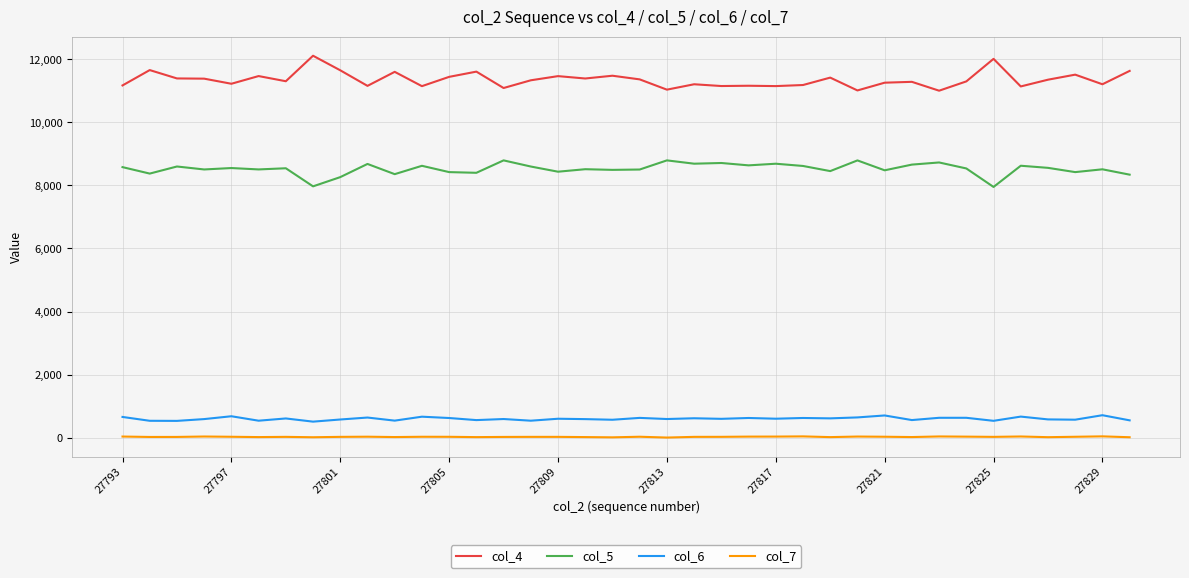

Which series has the largest total across all categories?

col_4